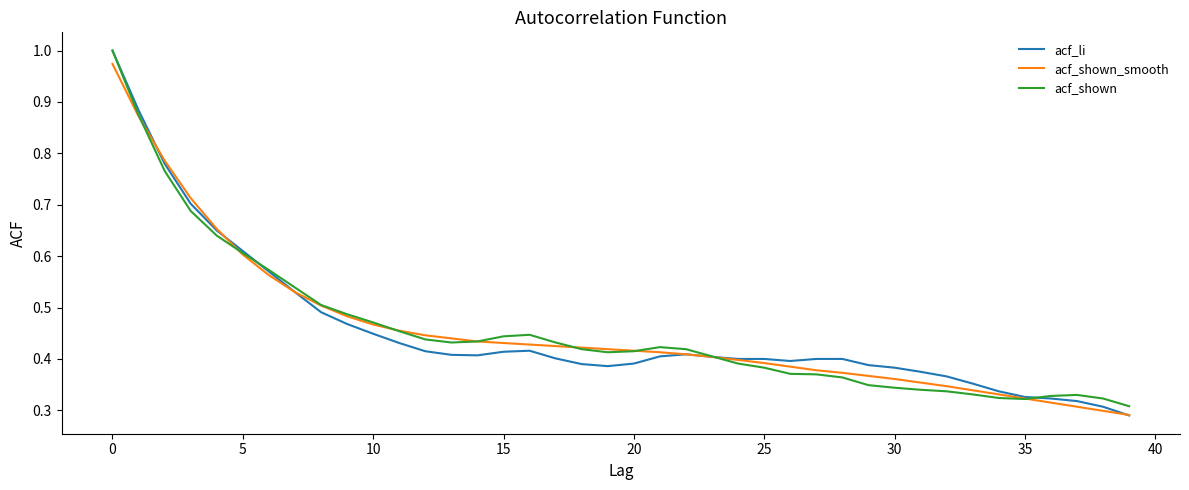

Which series has the widest spread of values?

acf_li